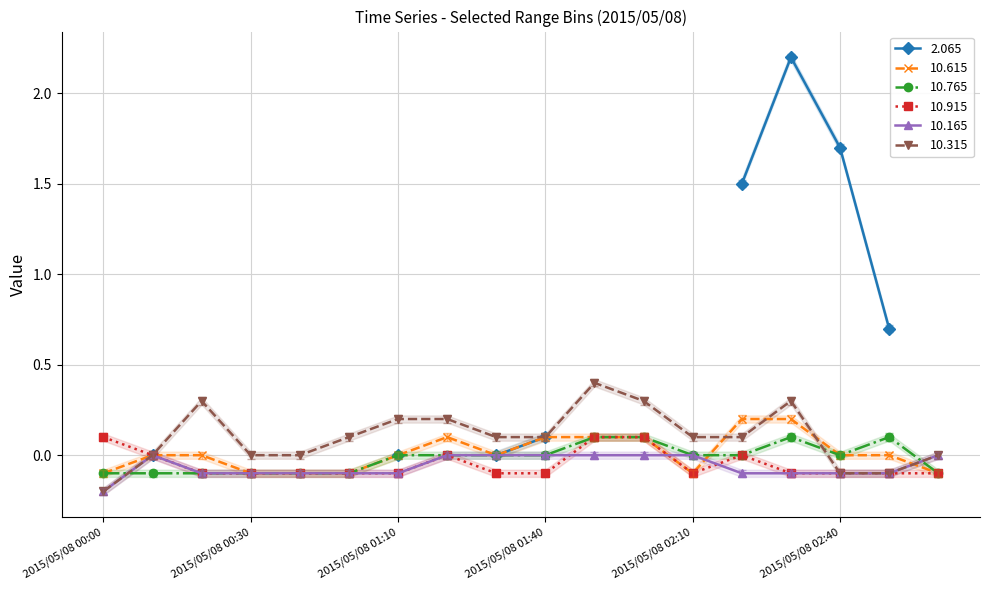

What is the label of the 16th point from the left?

2015/05/08 02:40